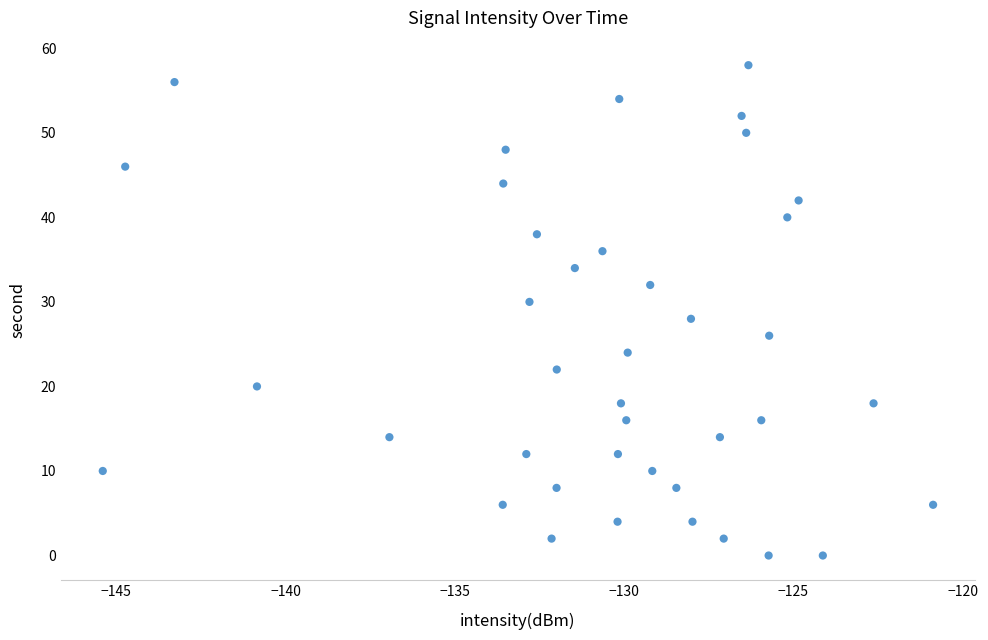

What is the range of Y values (max minus min)?

58